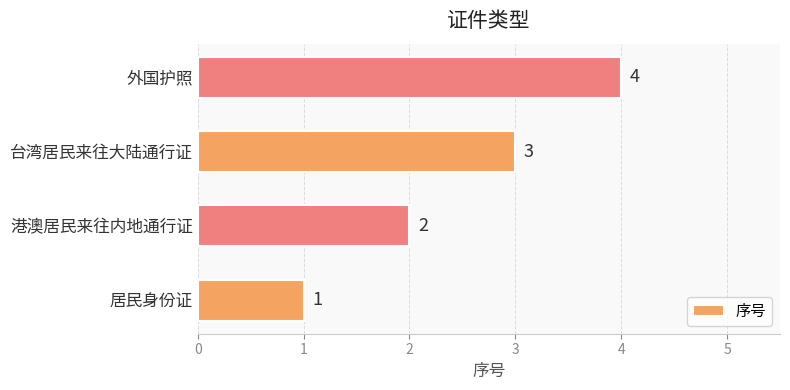

How many categories are shown in the chart?

4